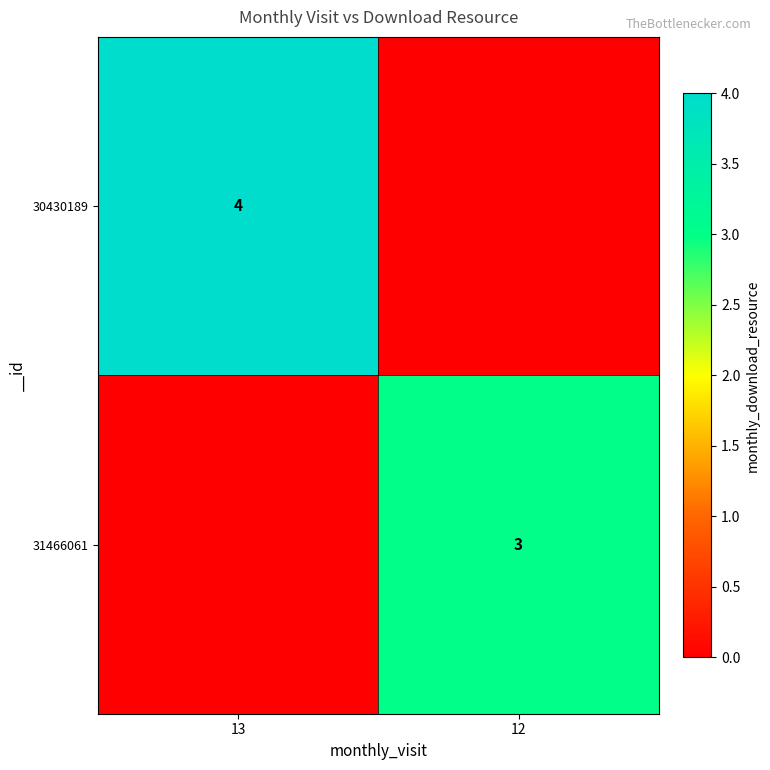

Is it true that 30430189 equals 5 at 13?

False